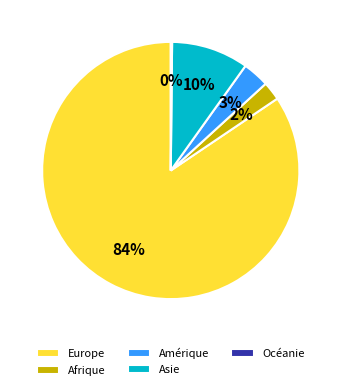

Is it true that Europe is 84% of the pie?

True